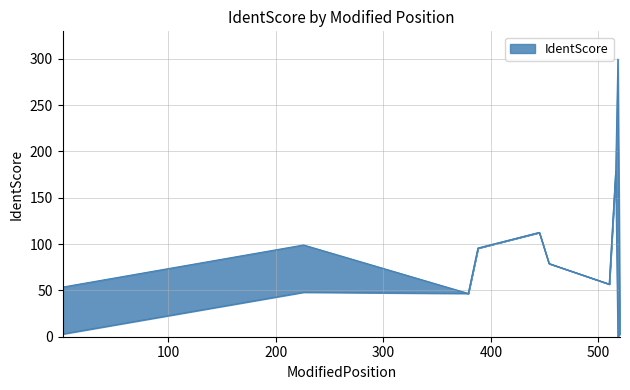

Which category has the lowest value in the IdentScore series?

520